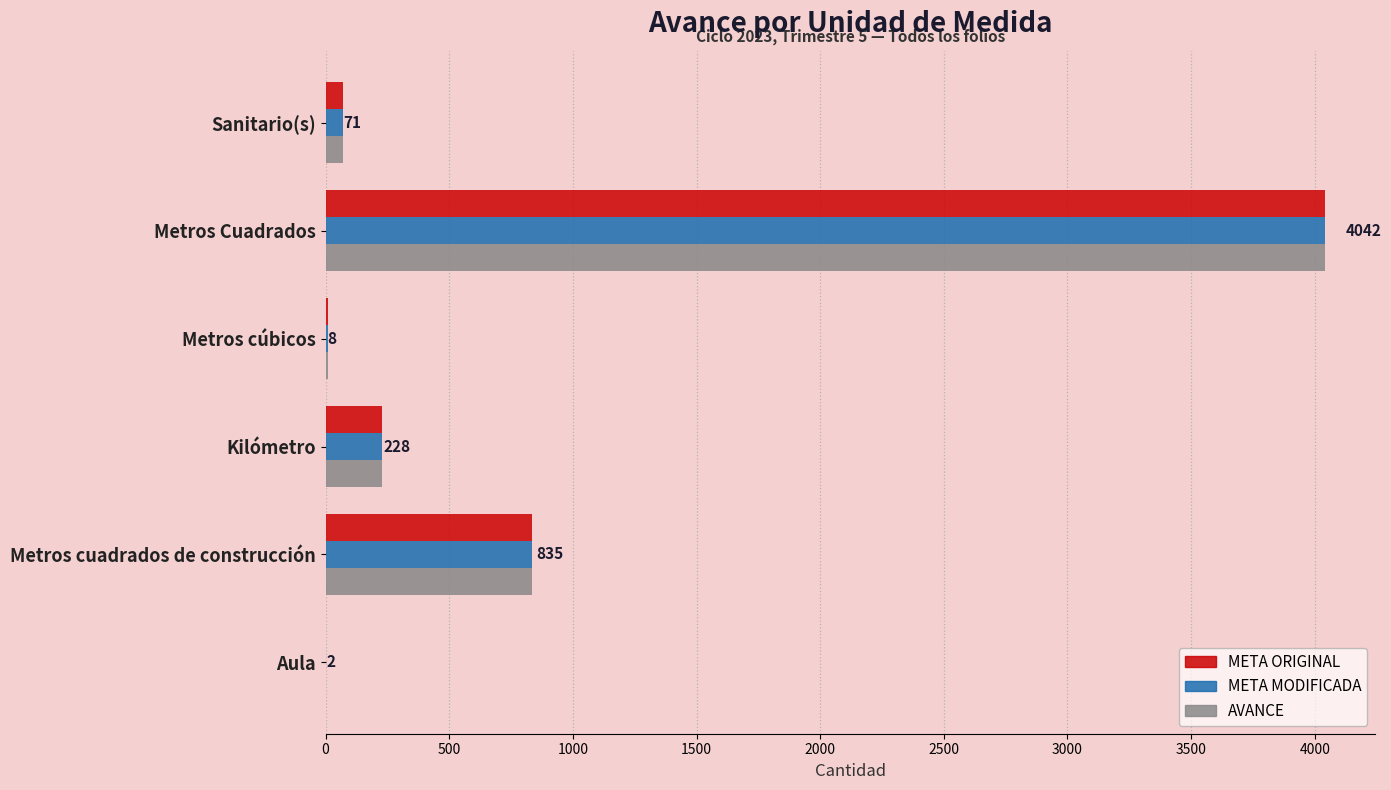

At which label is AVANCE closest to 2022?

Metros cuadrados de construcción